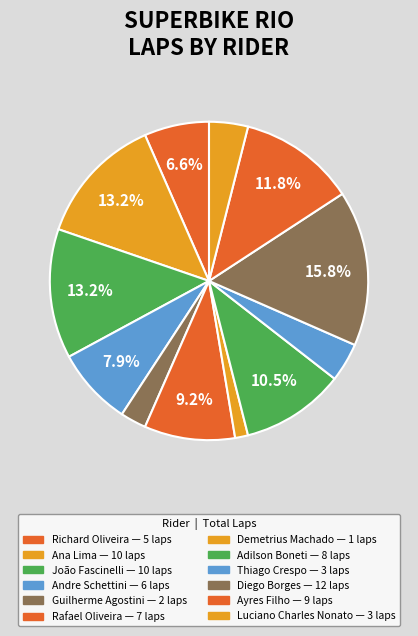

Combined, do Ayres Filho and Ana Lima account for over 50%?

No